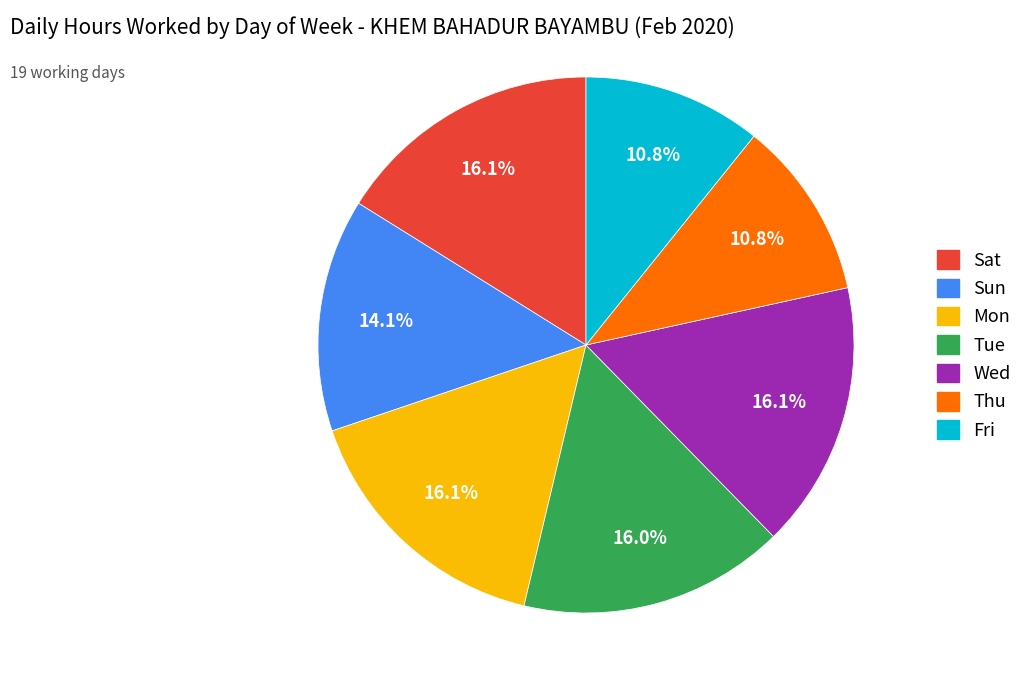

Does any single category account for the majority?

No